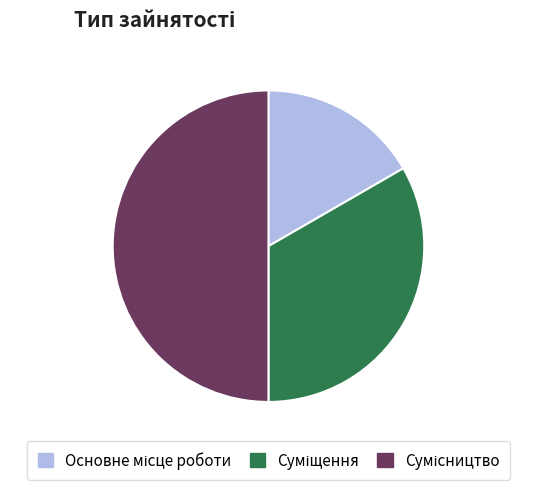

Is there a majority slice in this chart?

No